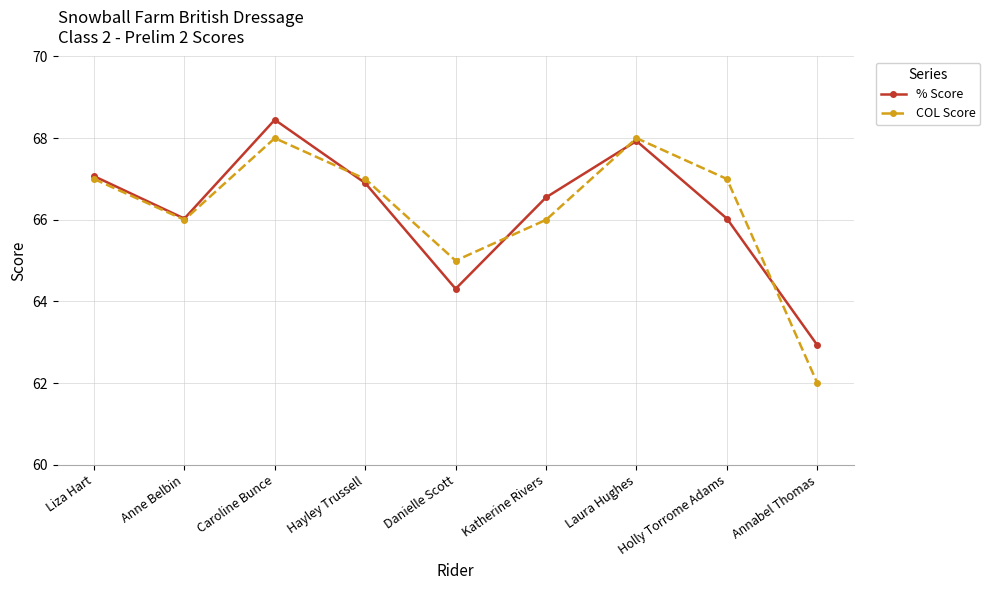

What is the label of the 2nd point from the left?

Anne Belbin